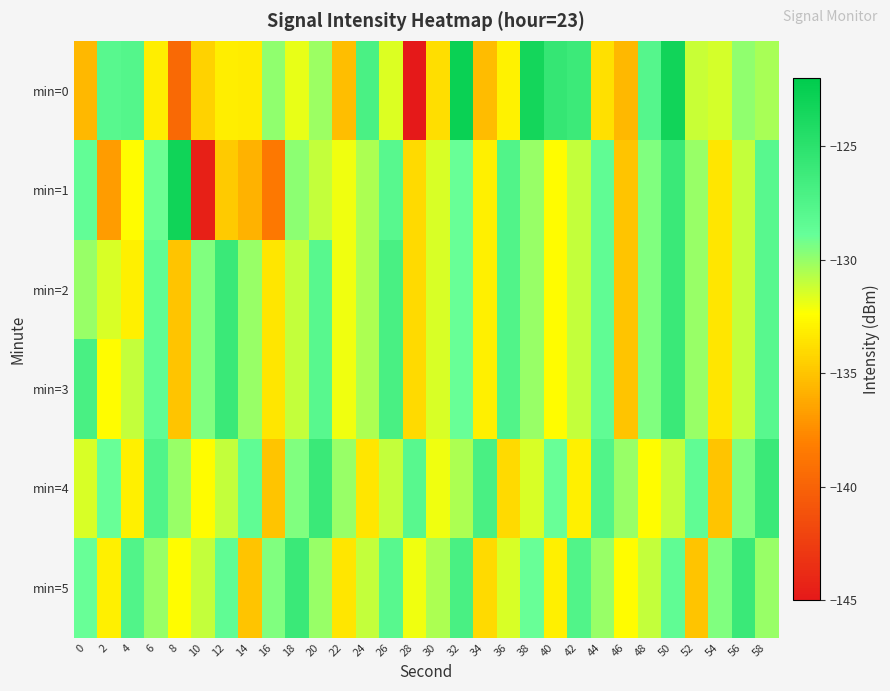

Reading left to right, list all the values displayed in this chart.

min=0: 0=-135.5	2=-127.9	4=-127.7	6=-133.1	8=-139.6	10=-134.4	12=-133.1	14=-133.2	16=-129.9	18=-131.8	20=-130.1	22=-135.2	24=-127.1	26=-131.6	28=-145.1	30=-133.8	32=-122.7	34=-135.4	36=-132.9	38=-123.4	40=-125.6	42=-126.1	44=-133.7	46=-135.5	48=-127.8	50=-123.2	52=-131.1	54=-131.4	56=-129.8	58=-130.4
min=1: 0=-128.7	2=-136.8	4=-132.5	6=-129.0	8=-123.1	10=-144.5	12=-134.8	14=-135.8	16=-138.6	18=-129.7	20=-131.0	22=-132.0	24=-130.5	26=-128.0	28=-134.0	30=-131.5	32=-129.0	34=-133.0	36=-127.5	38=-130.0	40=-132.5	42=-131.0	44=-128.5	46=-135.0	48=-129.5	50=-126.0	52=-130.0	54=-133.5	56=-131.0	58=-128.0
min=2: 0=-130.0	2=-131.5	4=-133.0	6=-128.5	8=-135.0	10=-129.5	12=-126.0	14=-130.0	16=-133.5	18=-131.0	20=-128.0	22=-132.0	24=-130.5	26=-127.0	28=-134.0	30=-131.5	32=-129.0	34=-133.0	36=-127.5	38=-130.0	40=-132.5	42=-131.0	44=-128.5	46=-135.0	48=-129.5	50=-126.0	52=-130.0	54=-133.5	56=-131.0	58=-128.0
min=3: 0=-127.0	2=-132.5	4=-131.0	6=-128.5	8=-135.0	10=-129.5	12=-126.0	14=-130.0	16=-133.5	18=-131.0	20=-128.0	22=-132.0	24=-130.5	26=-127.0	28=-134.0	30=-131.5	32=-129.0	34=-133.0	36=-127.5	38=-130.0	40=-132.5	42=-131.0	44=-128.5	46=-135.0	48=-129.5	50=-126.0	52=-130.0	54=-133.5	56=-131.0	58=-128.0
min=4: 0=-131.5	2=-129.0	4=-133.0	6=-127.5	8=-130.0	10=-132.5	12=-131.0	14=-128.5	16=-135.0	18=-129.5	20=-126.0	22=-130.0	24=-133.5	26=-131.0	28=-128.0	30=-132.0	32=-130.5	34=-127.0	36=-134.0	38=-131.5	40=-129.0	42=-133.0	44=-127.5	46=-130.0	48=-132.5	50=-131.0	52=-128.5	54=-135.0	56=-129.5	58=-126.0
min=5: 0=-129.0	2=-133.0	4=-127.5	6=-130.0	8=-132.5	10=-131.0	12=-128.5	14=-135.0	16=-129.5	18=-126.0	20=-130.0	22=-133.5	24=-131.0	26=-128.0	28=-132.0	30=-130.5	32=-127.0	34=-134.0	36=-131.5	38=-129.0	40=-133.0	42=-127.5	44=-130.0	46=-132.5	48=-131.0	50=-128.5	52=-135.0	54=-129.5	56=-126.0	58=-130.0